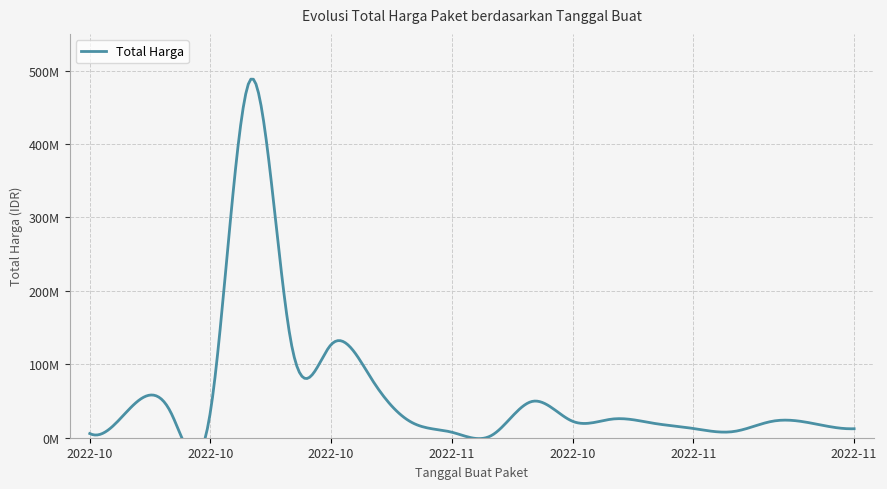

The chart shows a value of 10509123 at 2022-11-07. True or false?

False